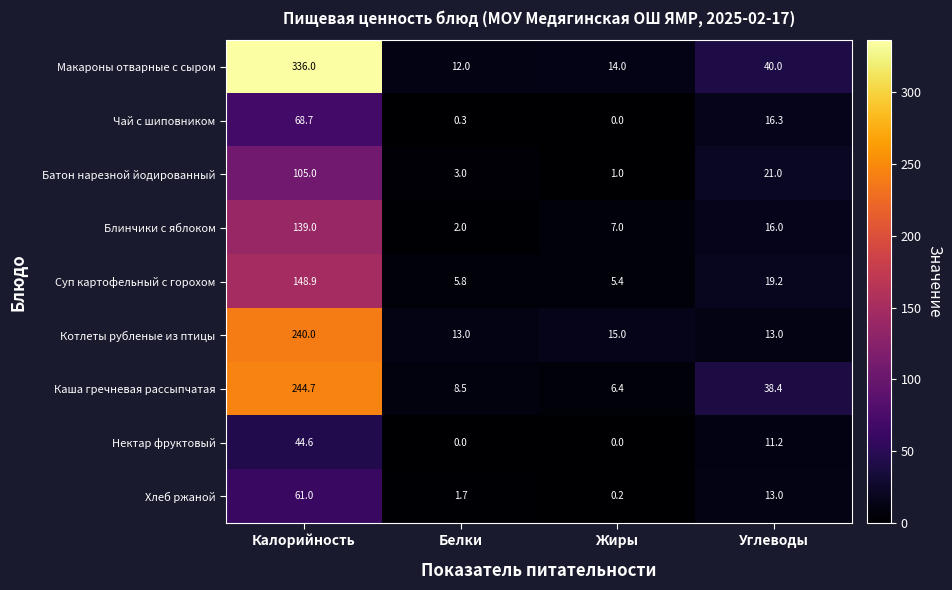

At which label does Суп картофельный с горохом first exceed 19?

Калорийность